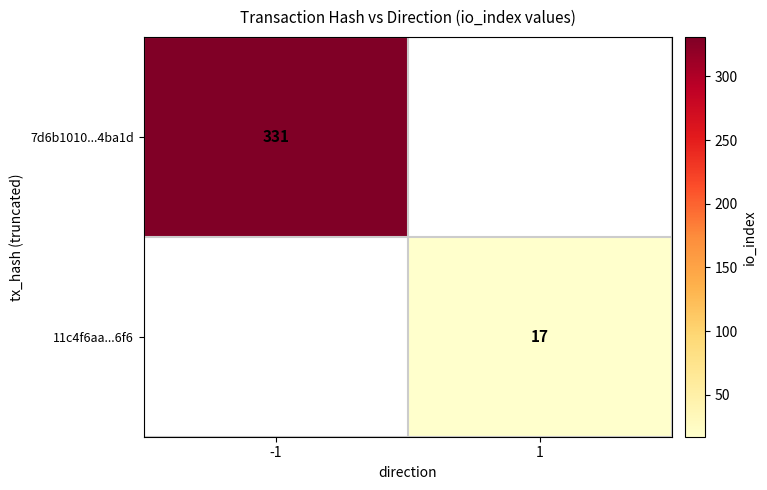

The value of 7d6b1010...4ba1d at -1 is 157.0. True or false?

False